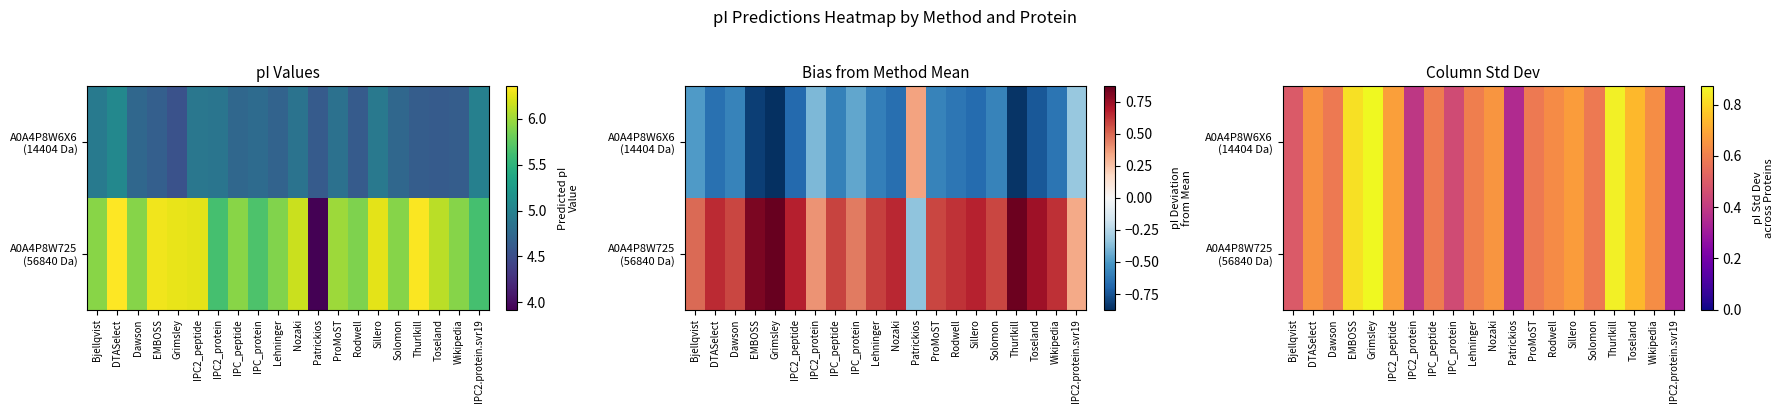

At which category does the chart reach its peak across all series?

Grimsley